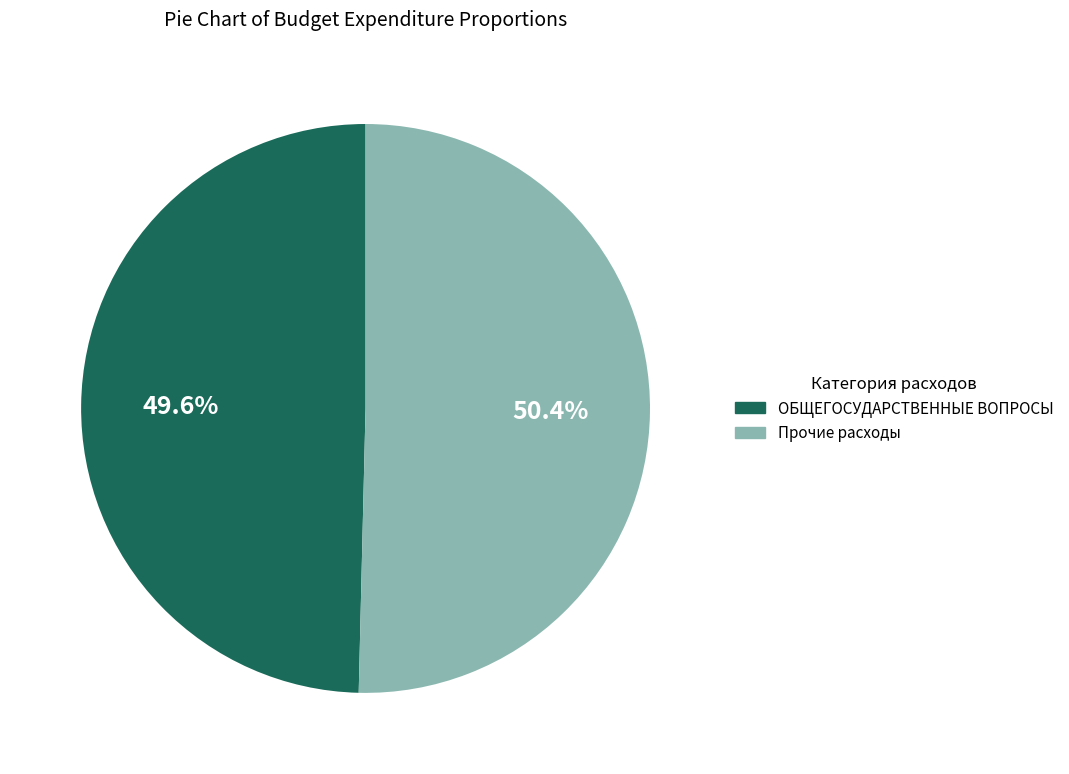

Does ОБЩЕГОСУДАРСТВЕННЫЕ ВОПРОСЫ represent more than half of the total?

No